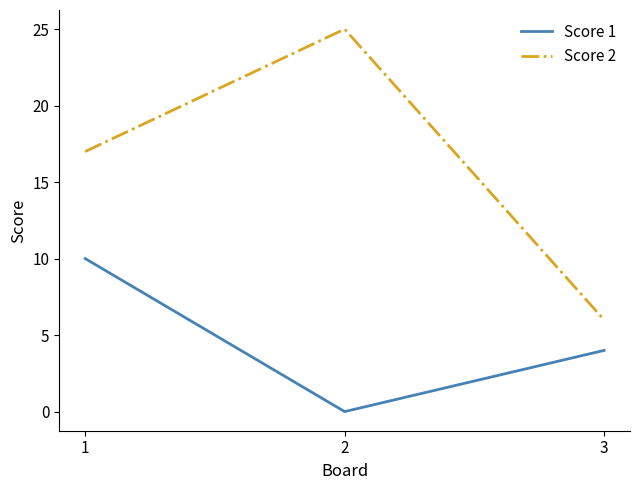

Count the Score 2 values in the range 6 to 25.

3